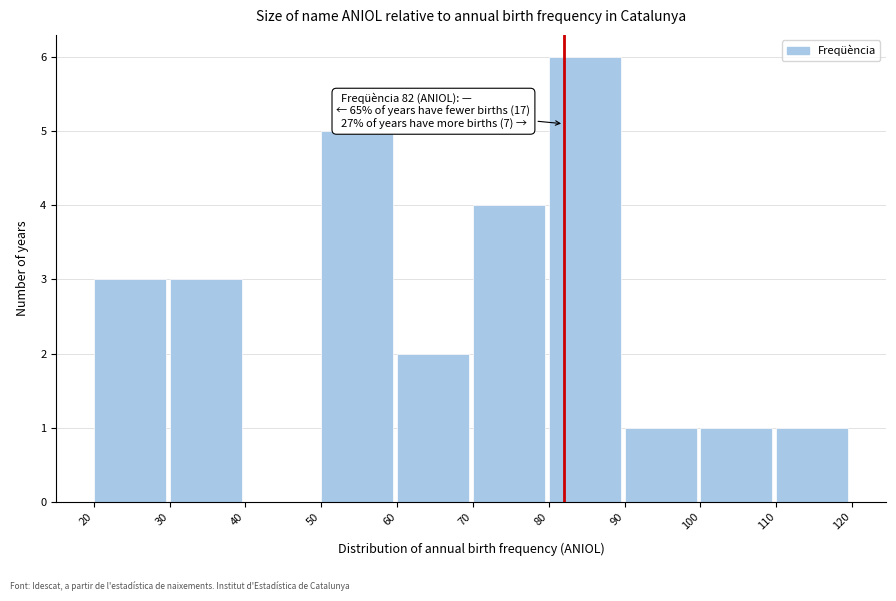

Which range on the x-axis has the tallest bar?

80 to 90